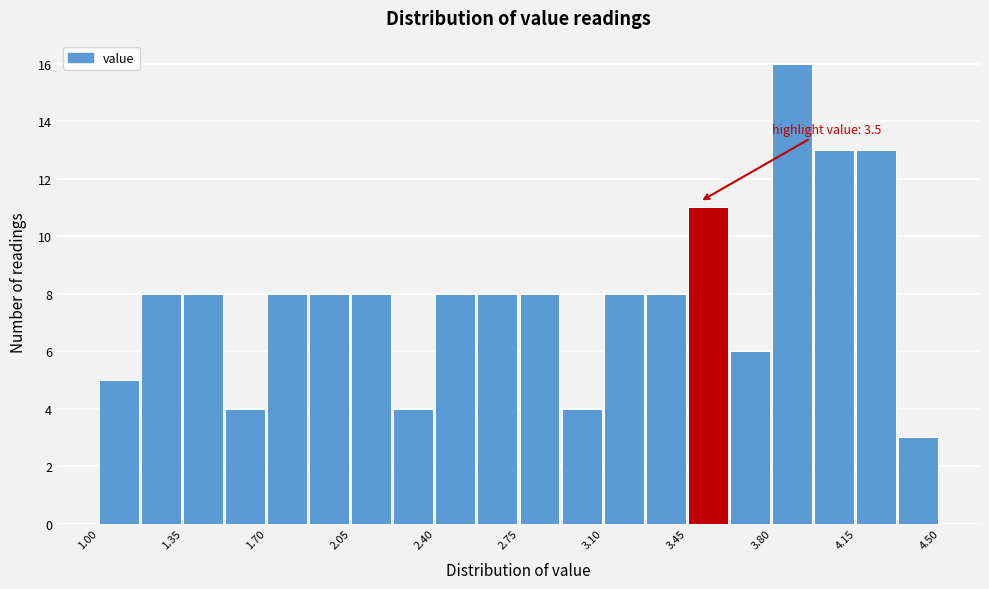

Read against the x-axis, roughly where is the centre of the tallest bar?

3.90